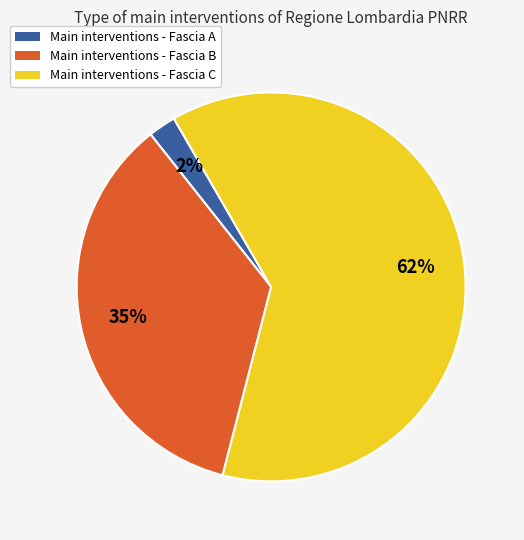

Count the number of slices in the pie.

3